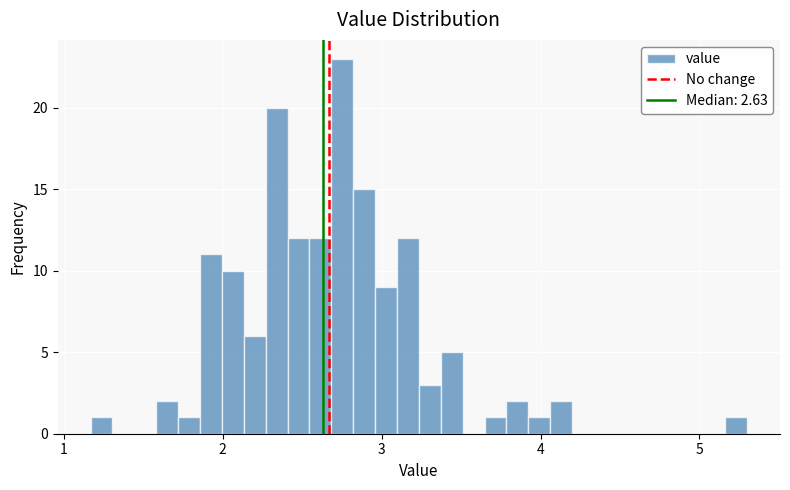

Read against the x-axis, roughly where is the centre of the tallest bar?

2.8